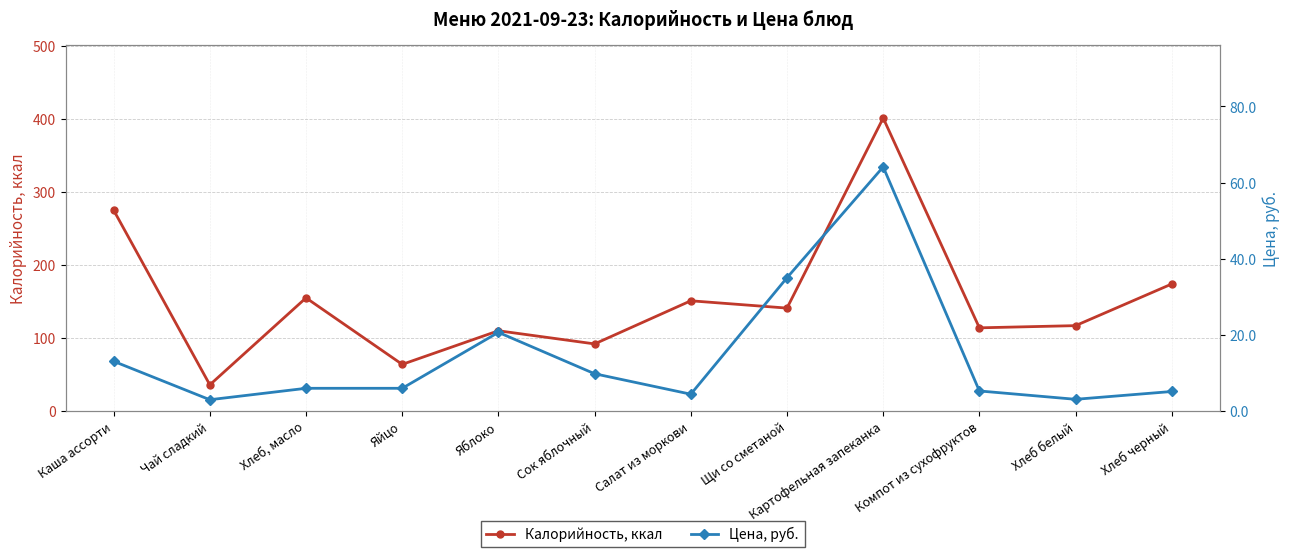

How many series are shown in this chart?

2